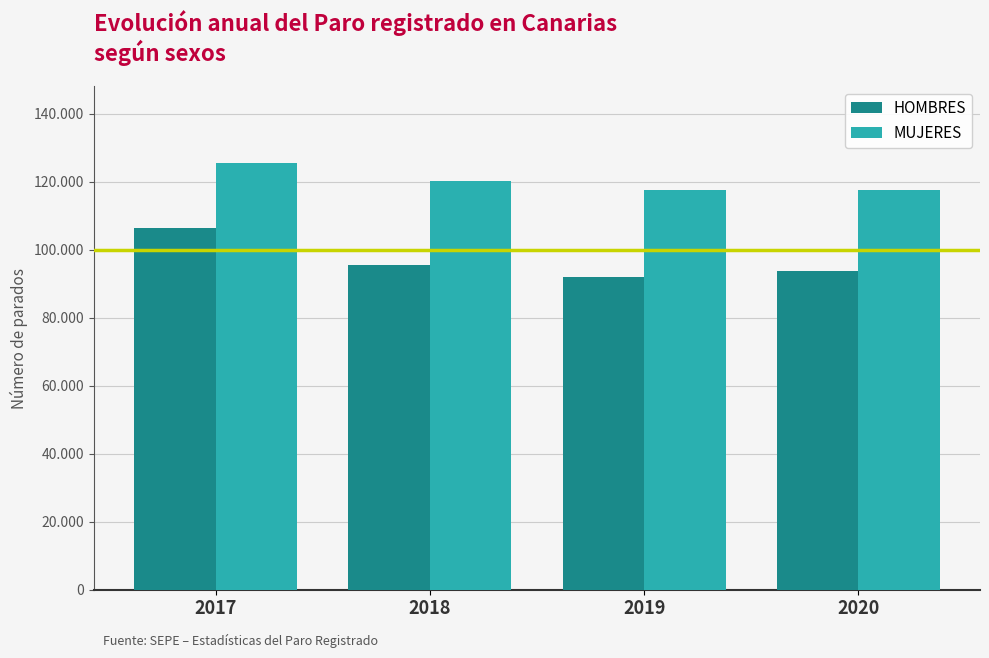

What is the value of the HOMBRES bar at the 3rd from the left?

91894